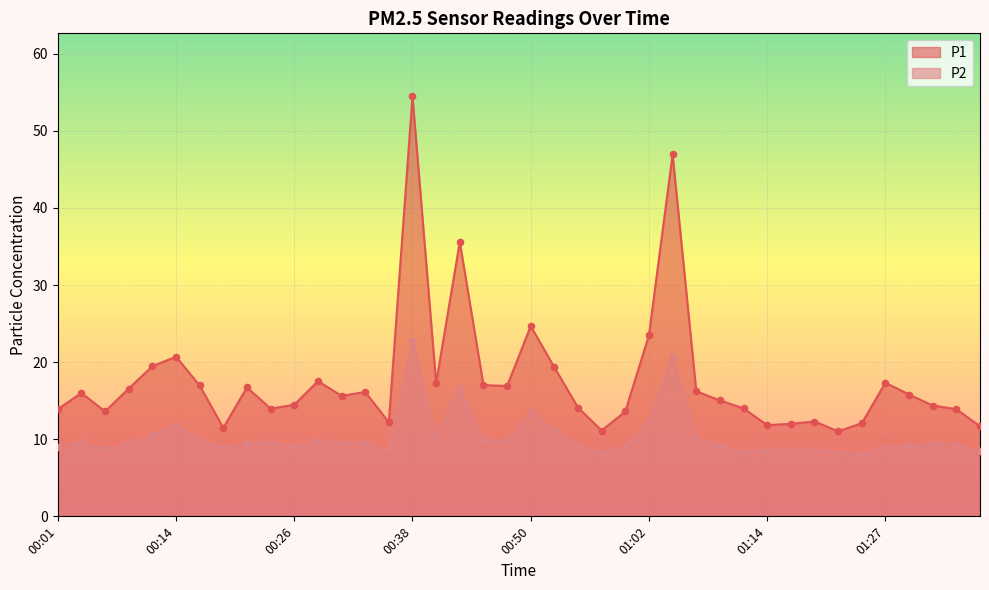

Which series has the largest Y range (max minus min)?

P1